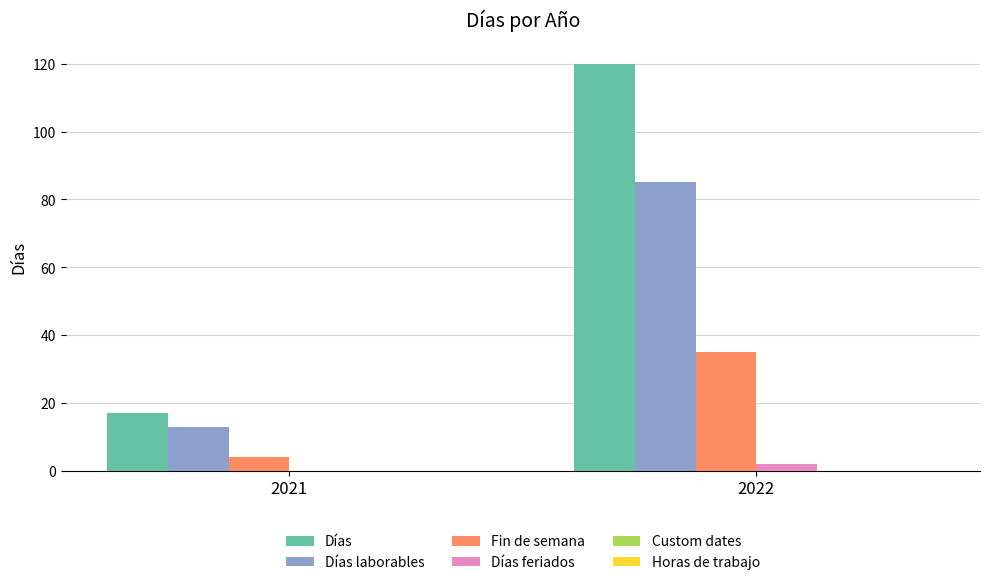

Which series has the largest total across all categories?

Días